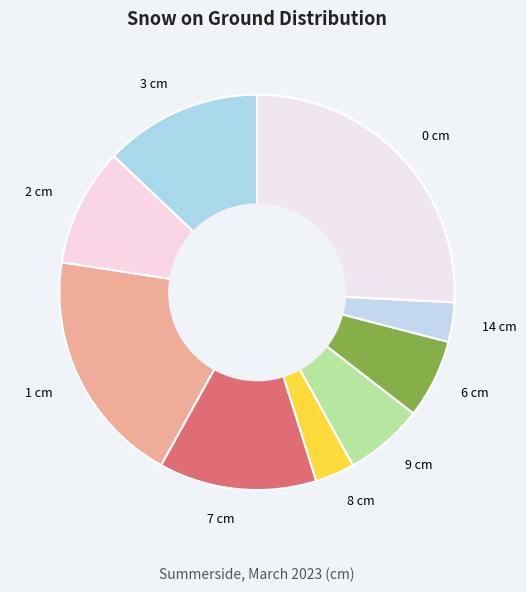

Which slice is the largest?

0 cm